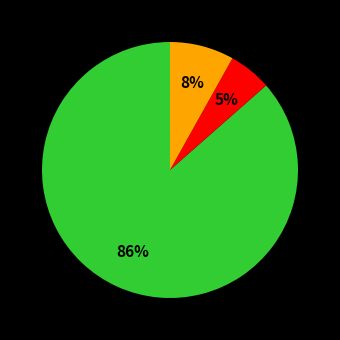

How many segments does this pie chart have?

3